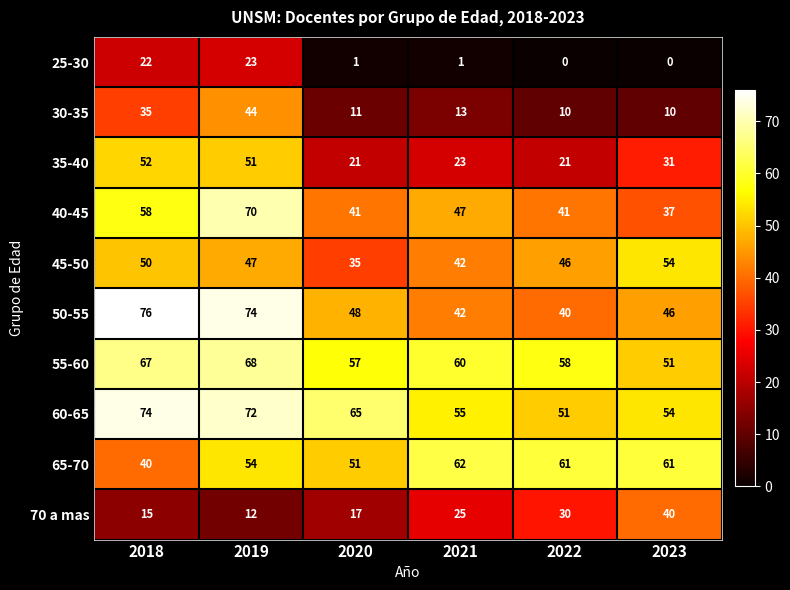

What is the difference between the second highest and minimum values in the 40-45 series?

21